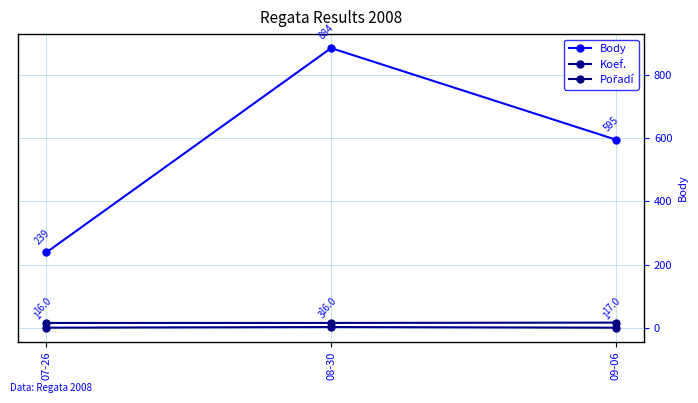

The Body series shows 884 at 08-30. True or false?

True